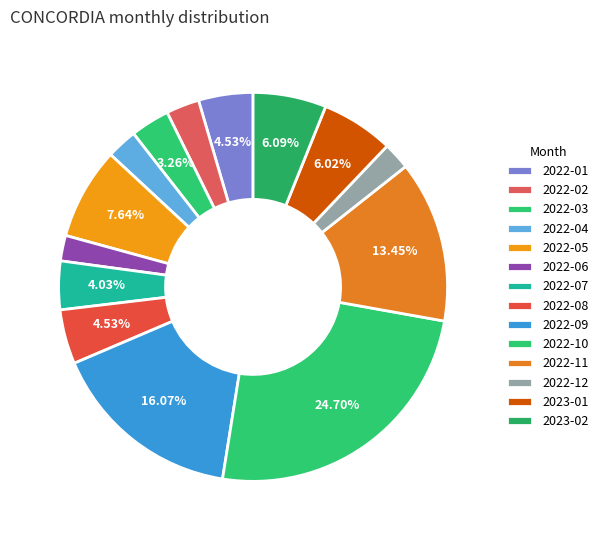

Which category has the biggest portion of the pie?

2022-10